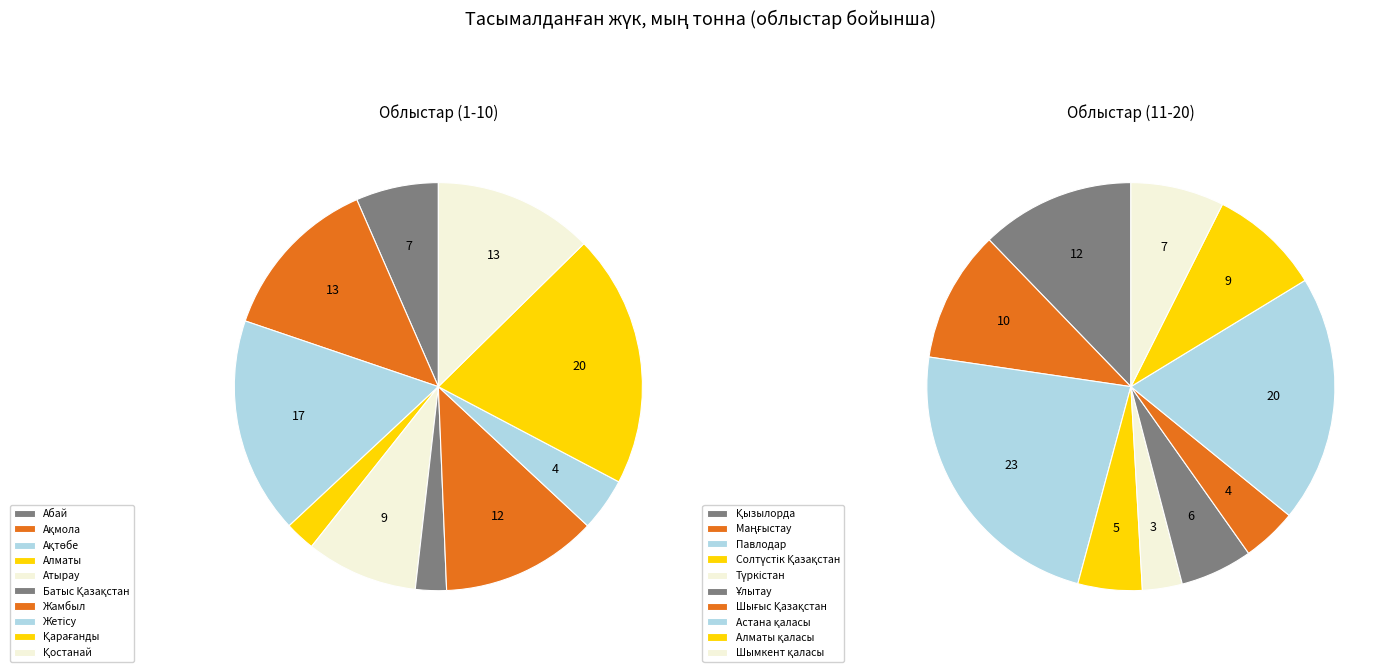

Is there any slice that represents more than half of the pie?

No